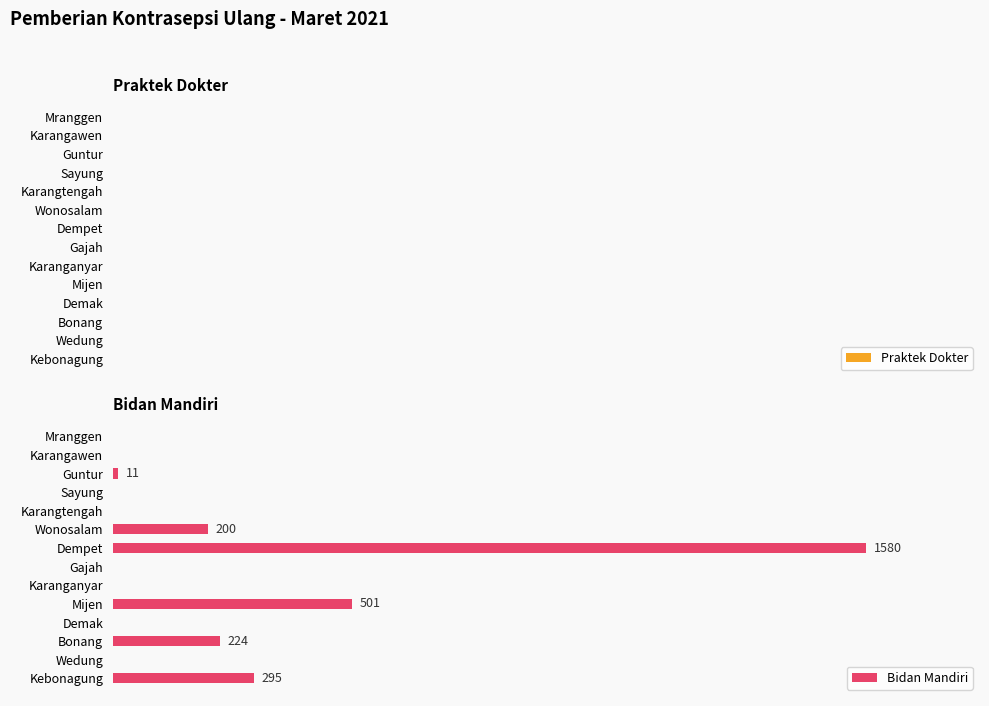

Are the bars horizontal?

Yes